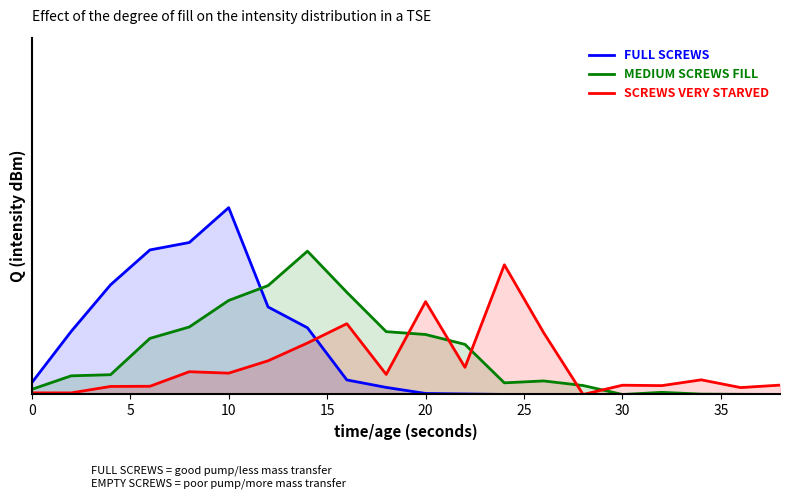

Which series has the widest spread of values?

FULL SCREWS